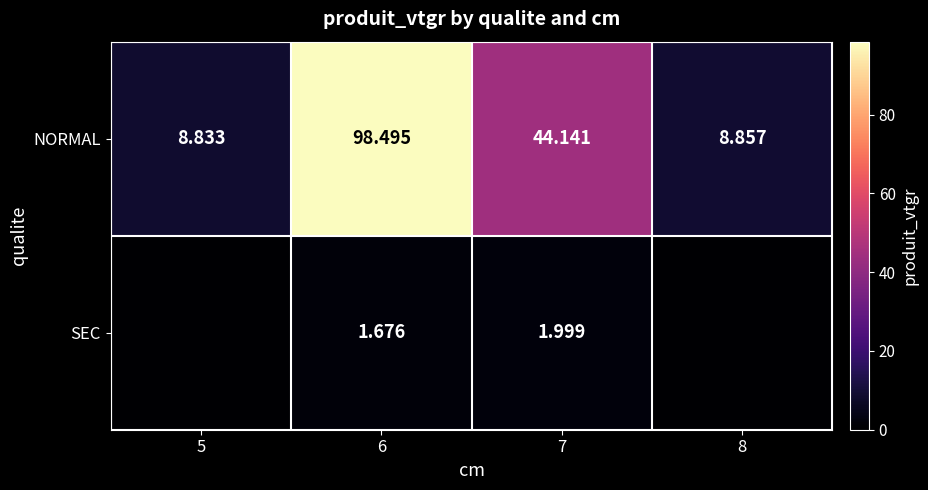

Is the value of SEC at 6 greater than the value of NORMAL at 7?

No